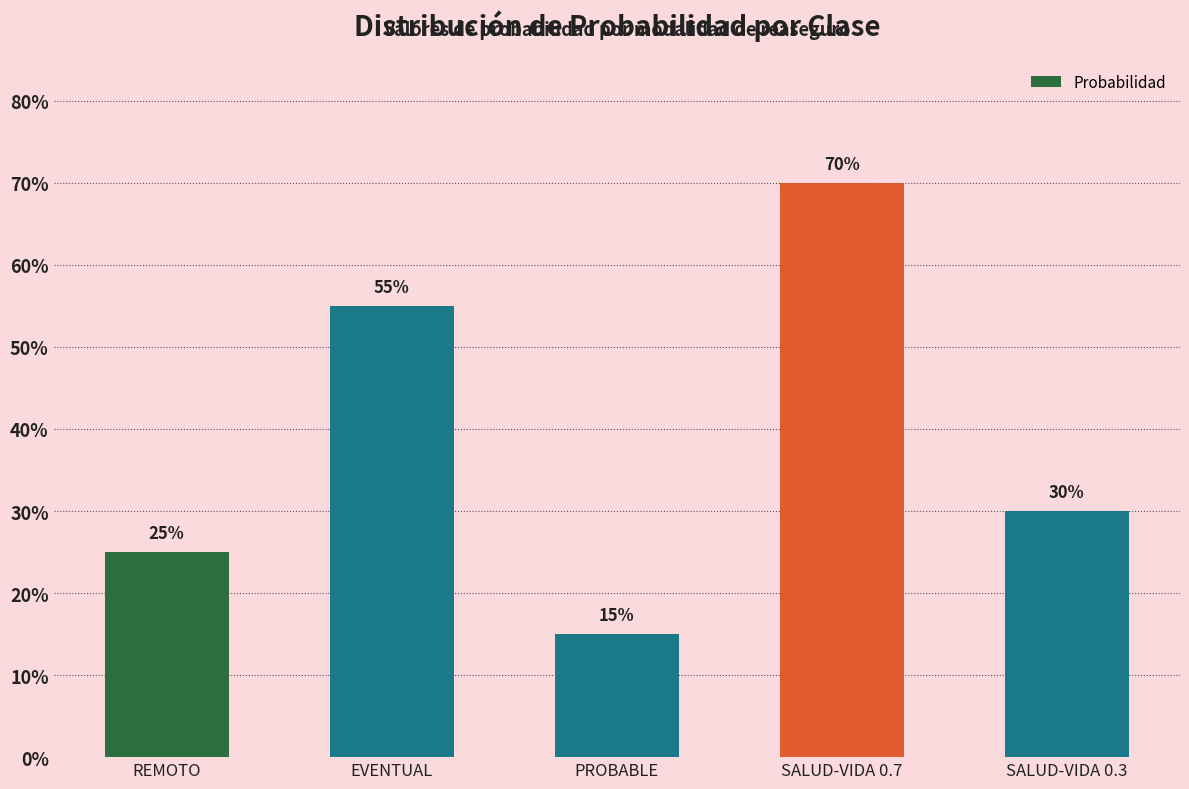

Reading right to left, what are all the values shown in this chart?

SALUD-VIDA 0.3=0.3	SALUD-VIDA 0.7=0.7	PROBABLE=0.1	EVENTUAL=0.6	REMOTO=0.2